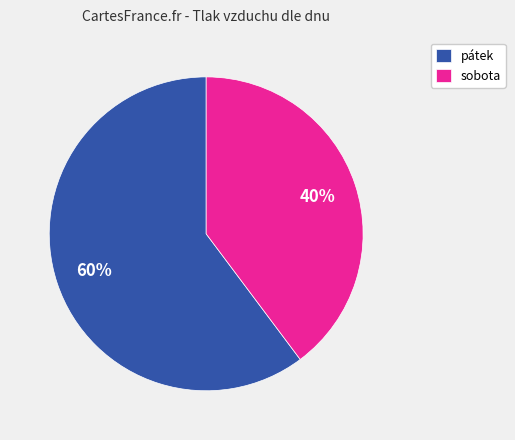

Count the number of slices in the pie.

2